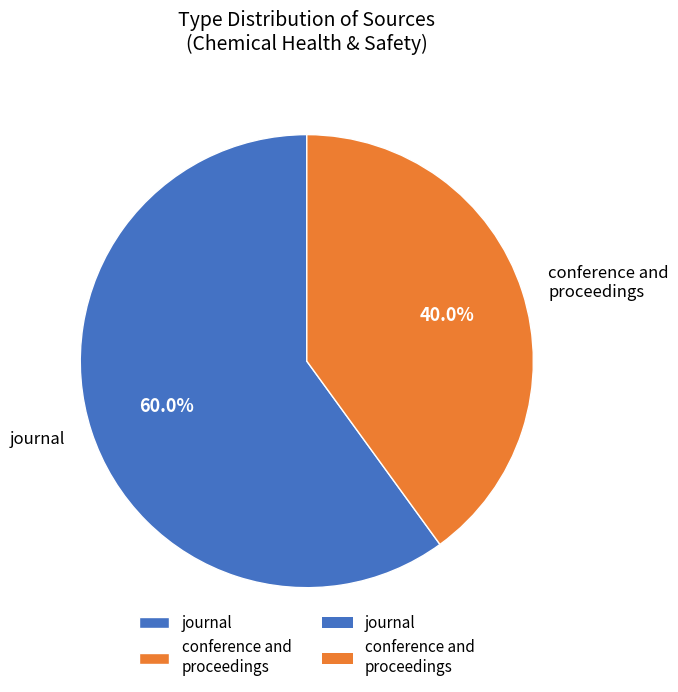

To the nearest percent, what is the average slice percentage?

50%